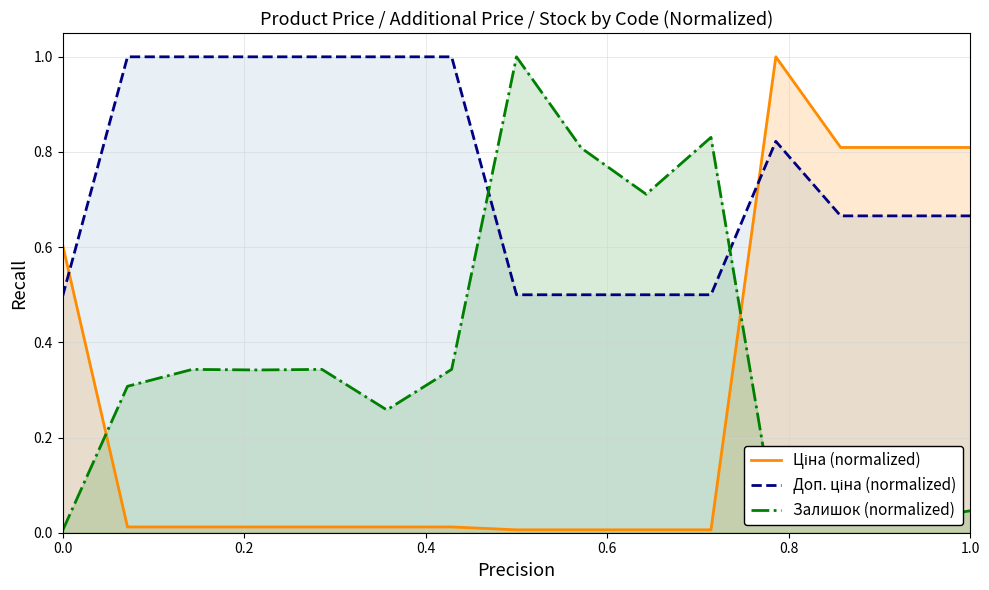

True or false: Ціна (normalized) has more than 1 interior local peaks.

False